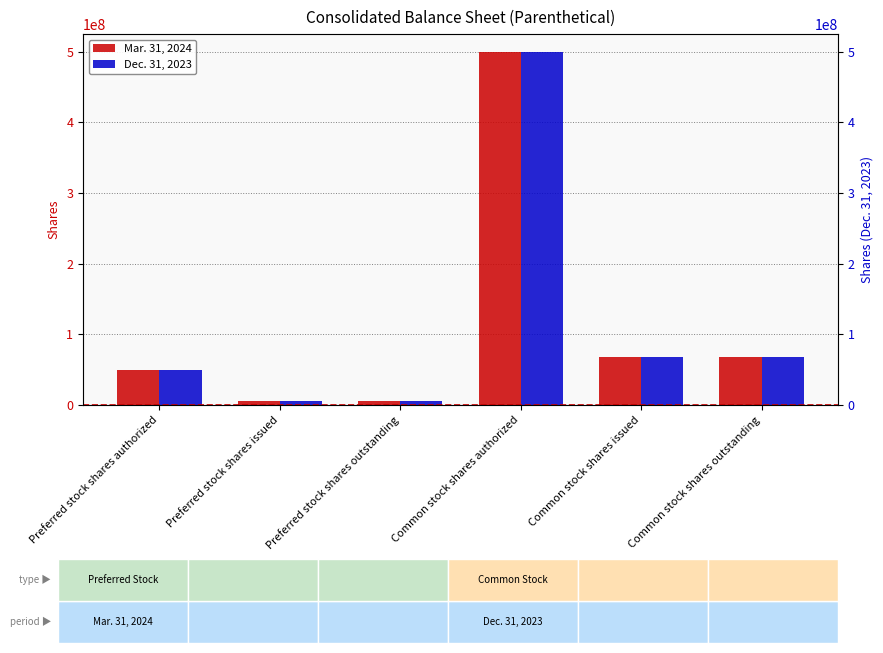

The value of Mar. 31, 2024 at Preferred stock shares authorized is 33461171. True or false?

False